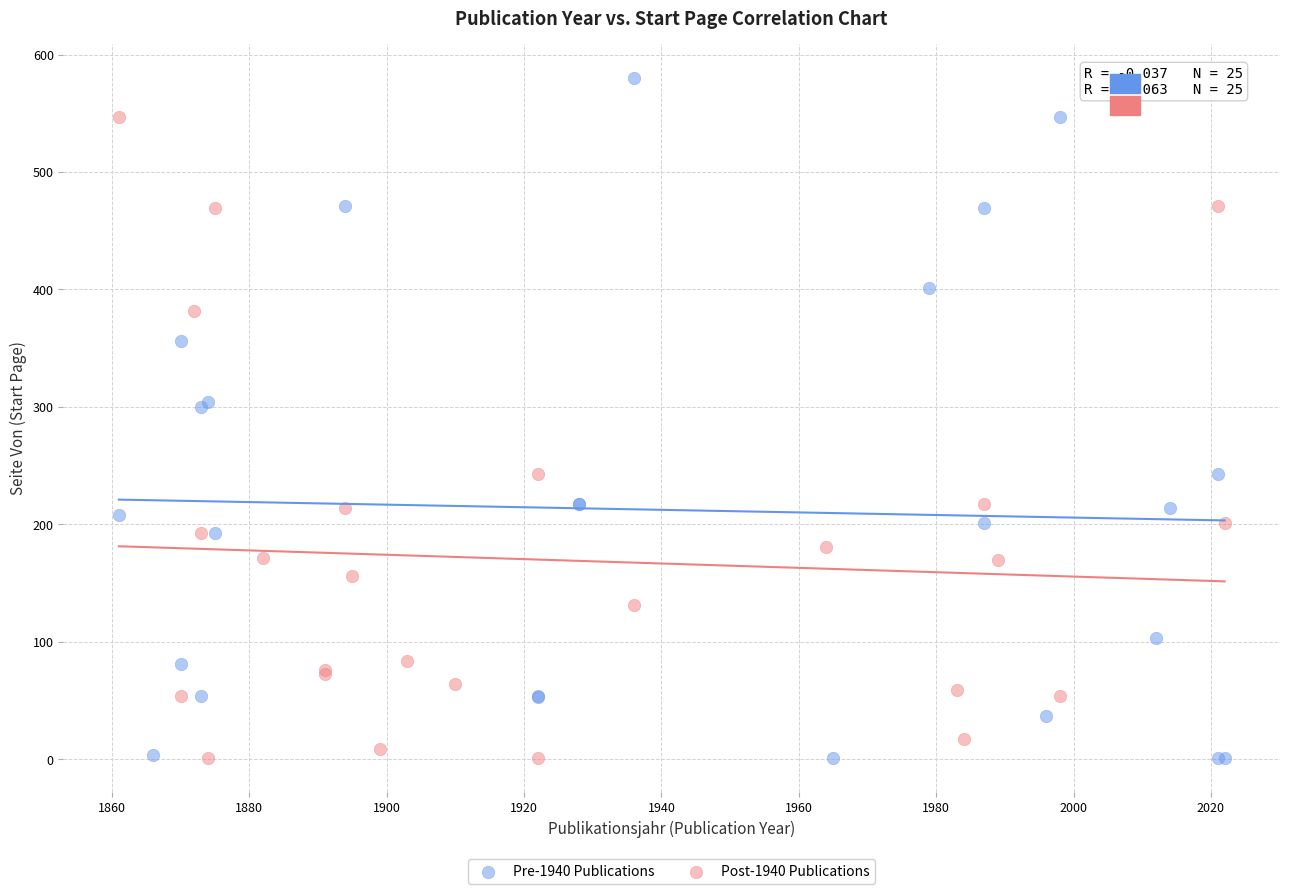

Which series has the largest Y range (max minus min)?

Pre-1940 Publications